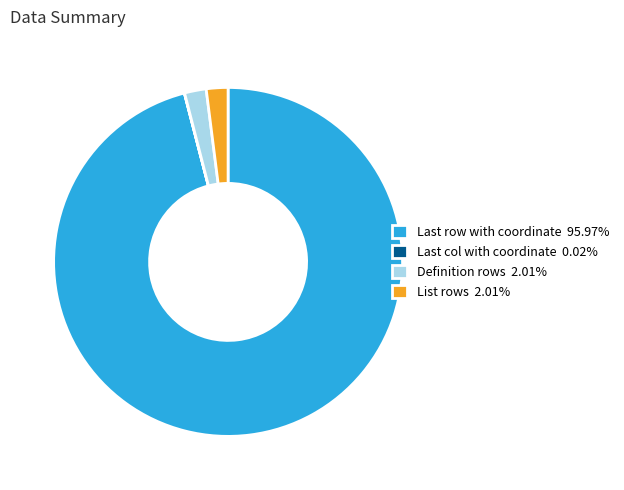

Which slice represents more than half of the pie?

Last row with coordinate